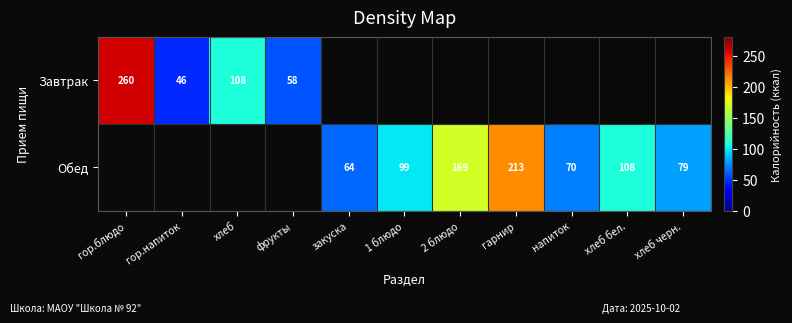

The Завтрак series shows 58 at фрукты. True or false?

True